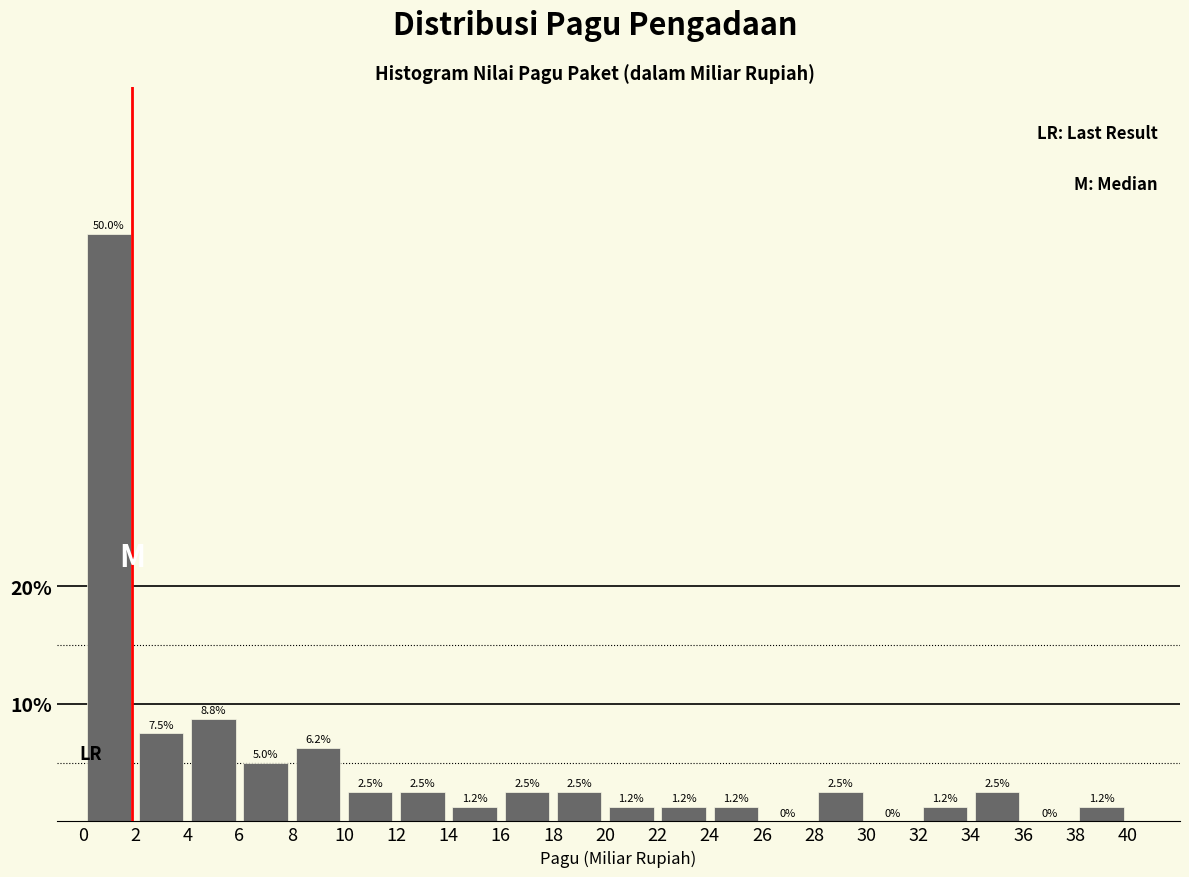

Reading left to right, list every bar in this chart as the range it spans on the x-axis followed by its height.

0 to 2: 50.0
2 to 4: 7.5
4 to 6: 8.8
6 to 8: 5.0
8 to 10: 6.2
10 to 12: 2.5
12 to 14: 2.5
14 to 16: 1.2
16 to 18: 2.5
18 to 20: 2.5
20 to 22: 1.2
22 to 24: 1.2
24 to 26: 1.2
26 to 28: 0.0
28 to 30: 2.5
30 to 32: 0.0
32 to 34: 1.2
34 to 36: 2.5
36 to 38: 0.0
38 to 40: 1.2